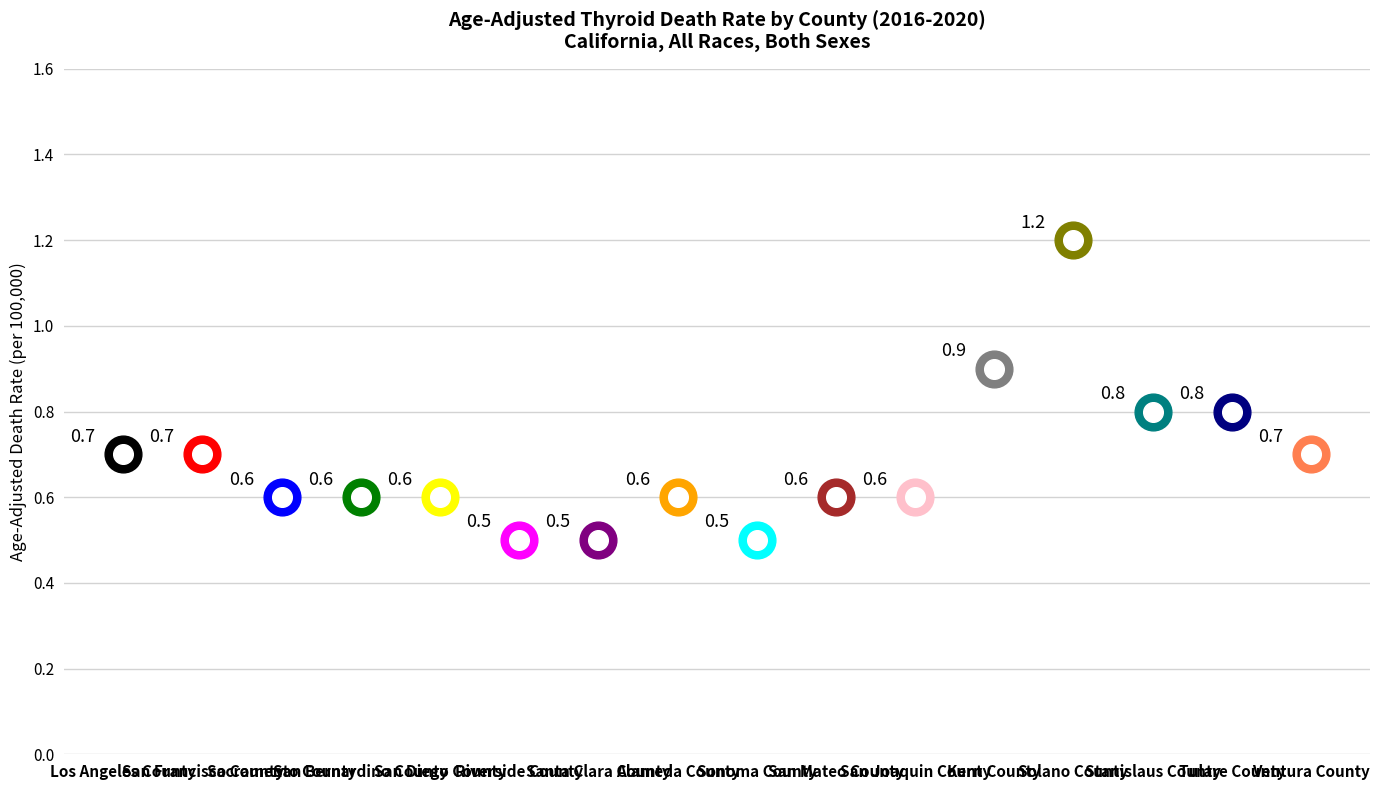

What is the change in value from Kern County to Solano County?

+0.3